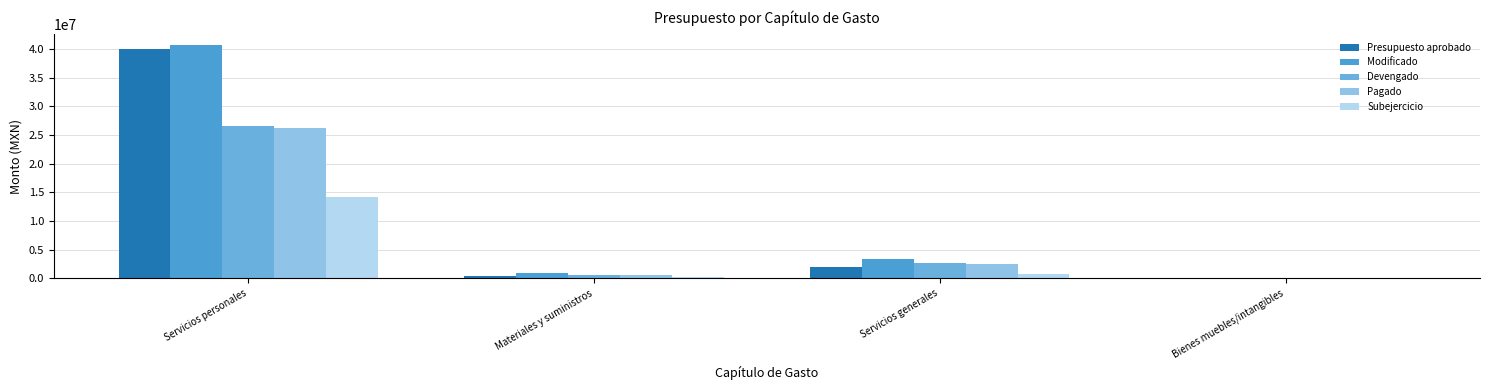

What are all the series names shown in the legend?

Presupuesto aprobado, Modificado, Devengado, Pagado, Subejercicio